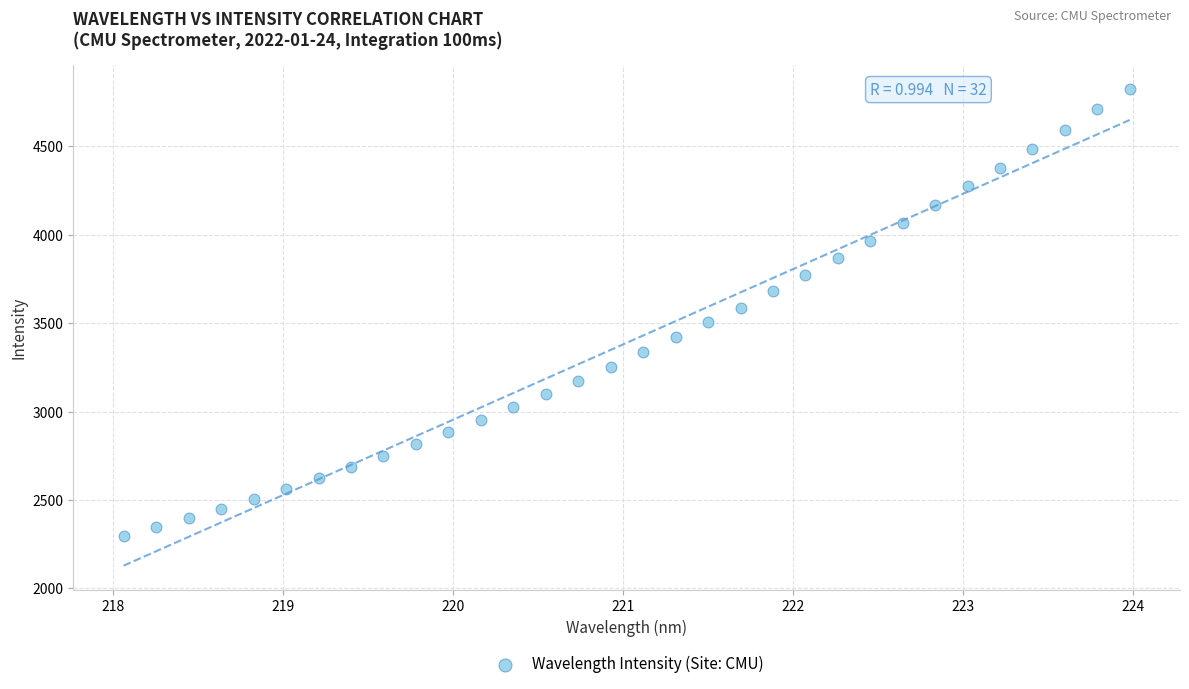

What is the range of X values (max minus min)?

5.9